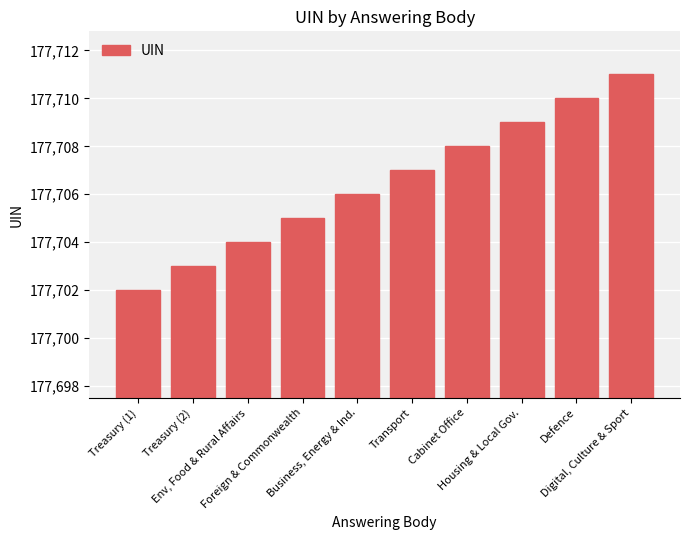

List the labels in order of value, smallest first.

Treasury (1), Treasury (2), Env, Food & Rural Affairs, Foreign & Commonwealth, Business, Energy & Ind., Transport, Cabinet Office, Housing & Local Gov., Defence, Digital, Culture & Sport